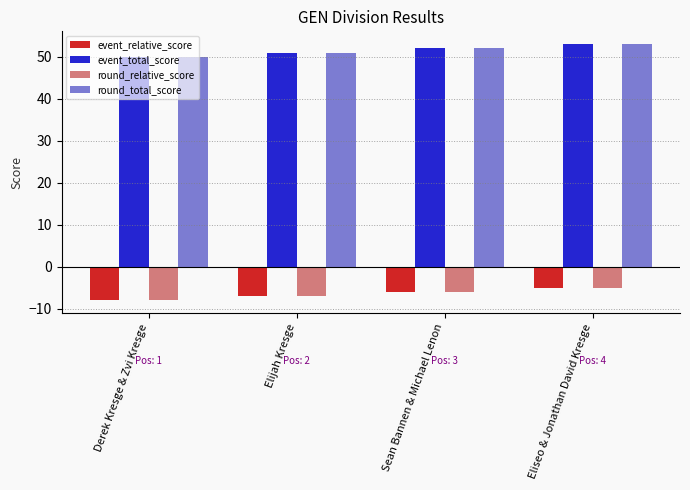

How many data points does each series have?

4